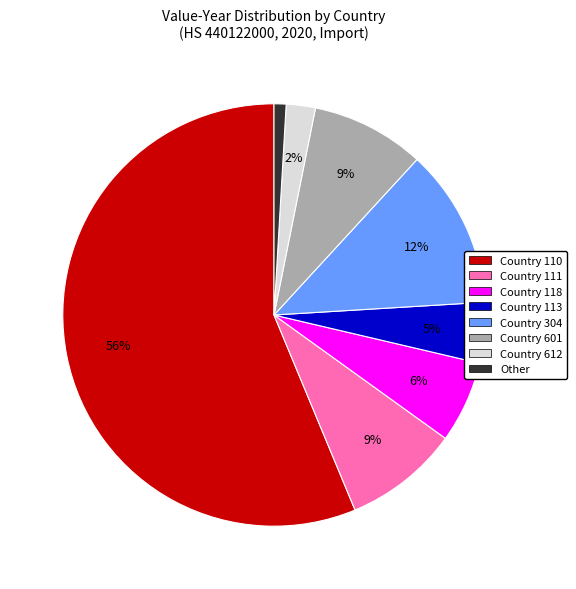

Does any single category account for the majority?

Yes